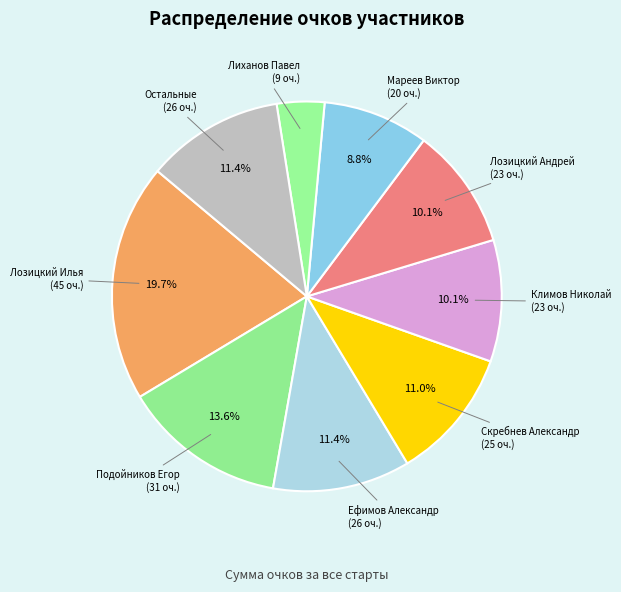

How many slices are in this pie chart?

9